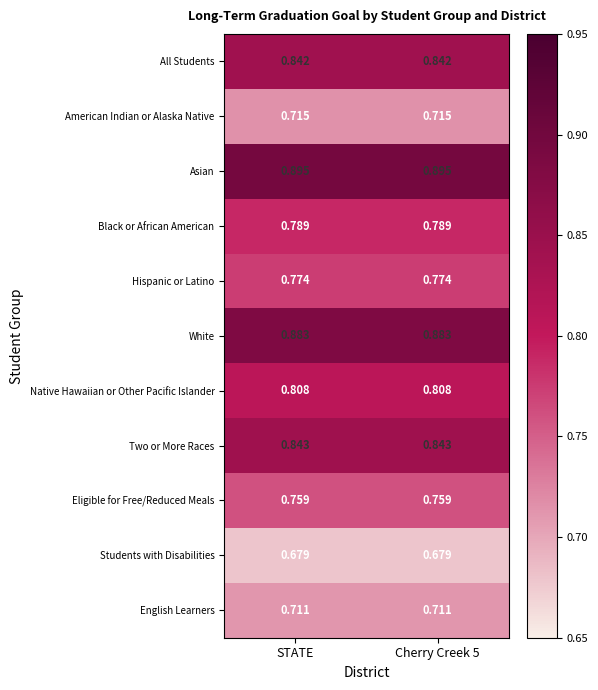

Rank the series at STATE from lowest to highest value.

Students with Disabilities, English Learners, American Indian or Alaska Native, Eligible for Free/Reduced Meals, Hispanic or Latino, Black or African American, Native Hawaiian or Other Pacific Islander, All Students, Two or More Races, White, Asian